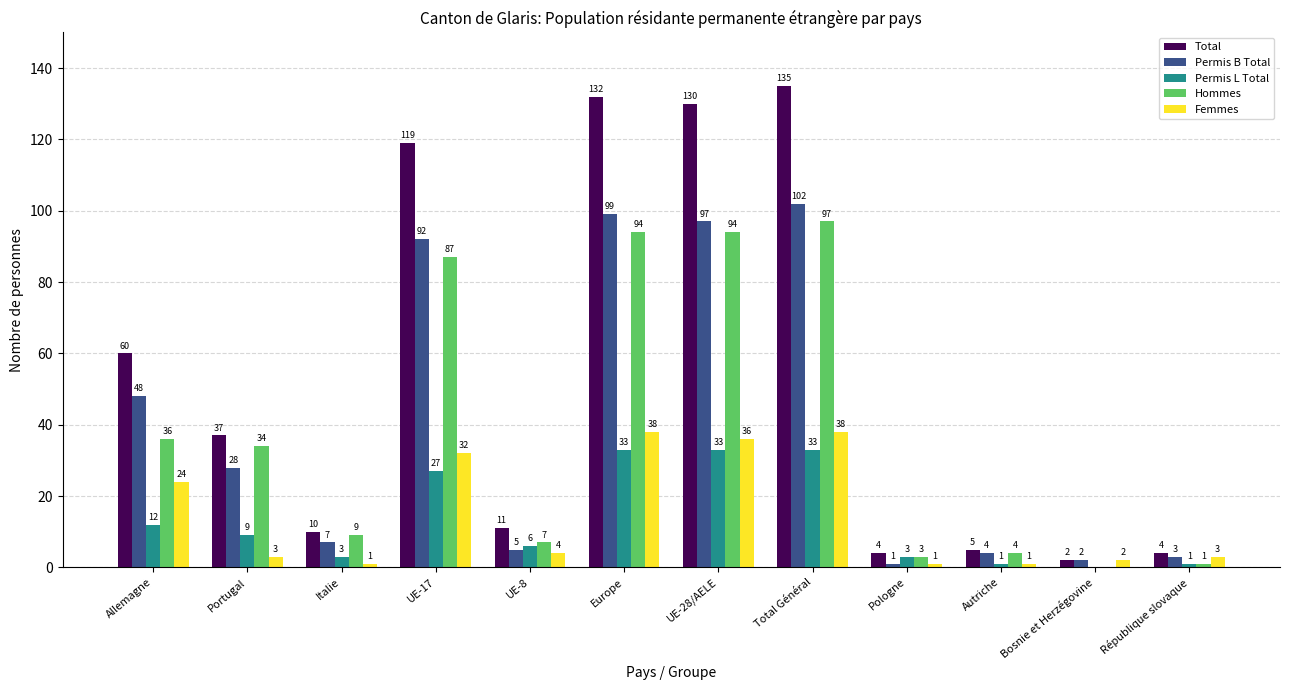

How many distinct data groups are displayed?

5